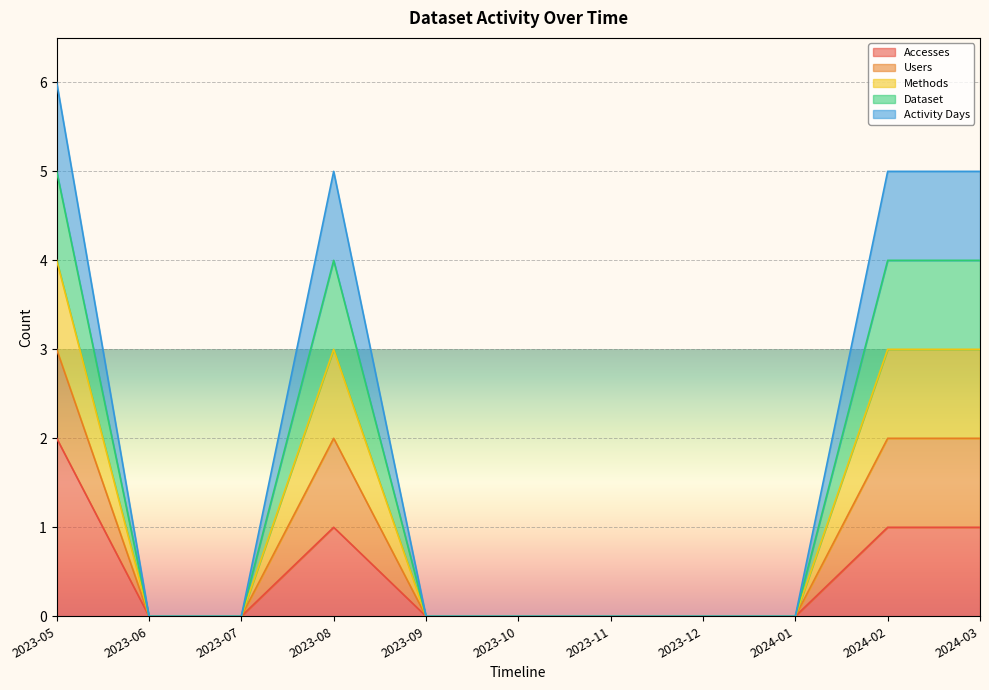

How many data points in Methods are above 0?

4